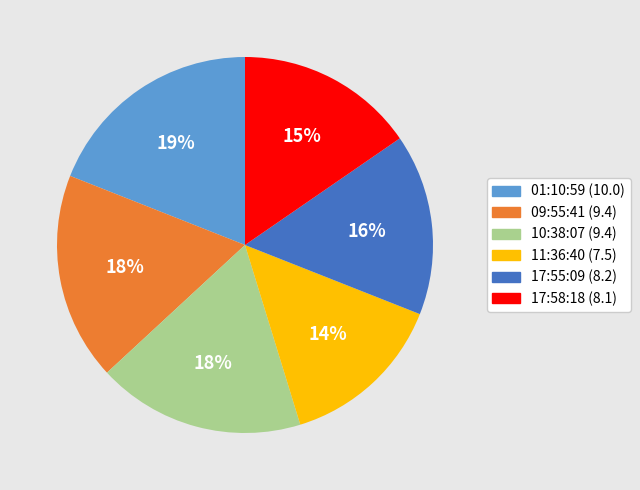

Combined, do 17:55:09 (8.2) and 11:36:40 (7.5) account for over 50%?

No